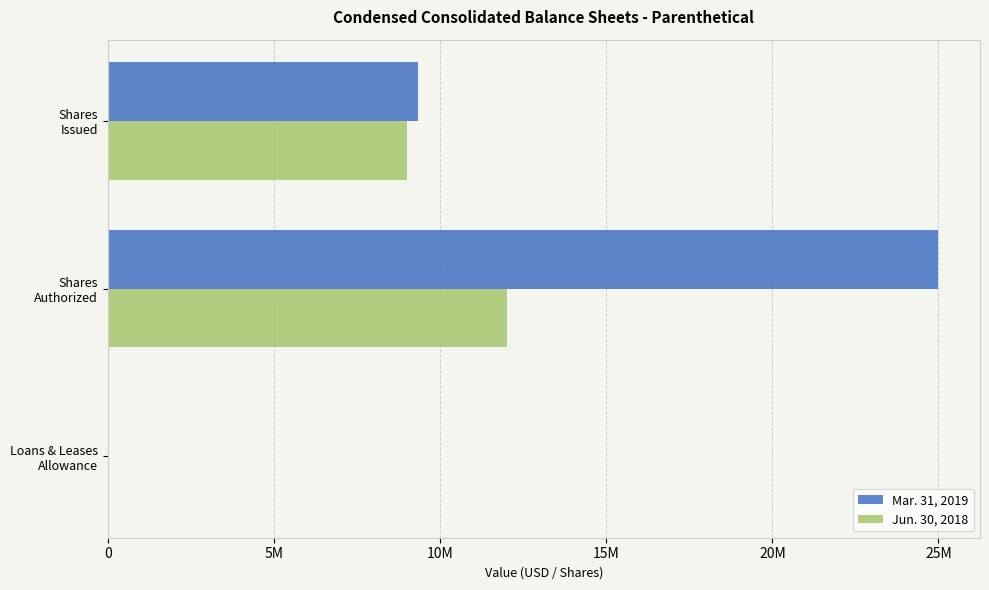

What are all the series names shown in the legend?

Mar. 31, 2019, Jun. 30, 2018